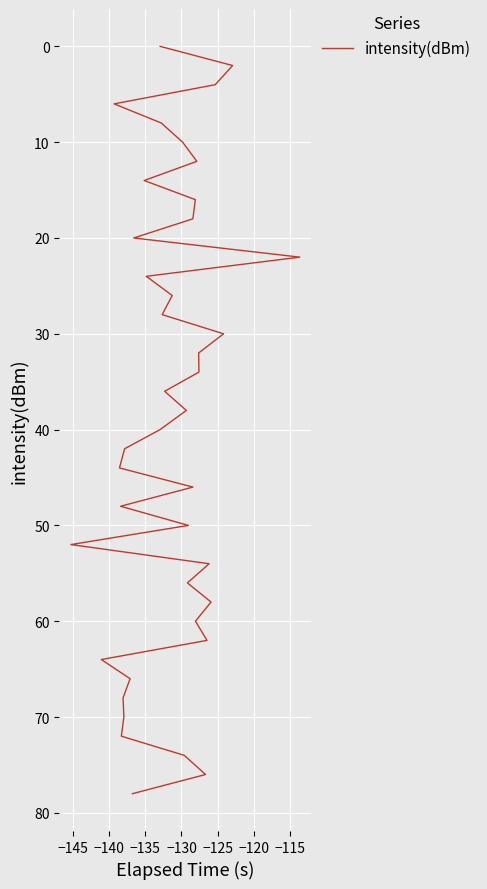

What is the maximum value shown in the chart?

78